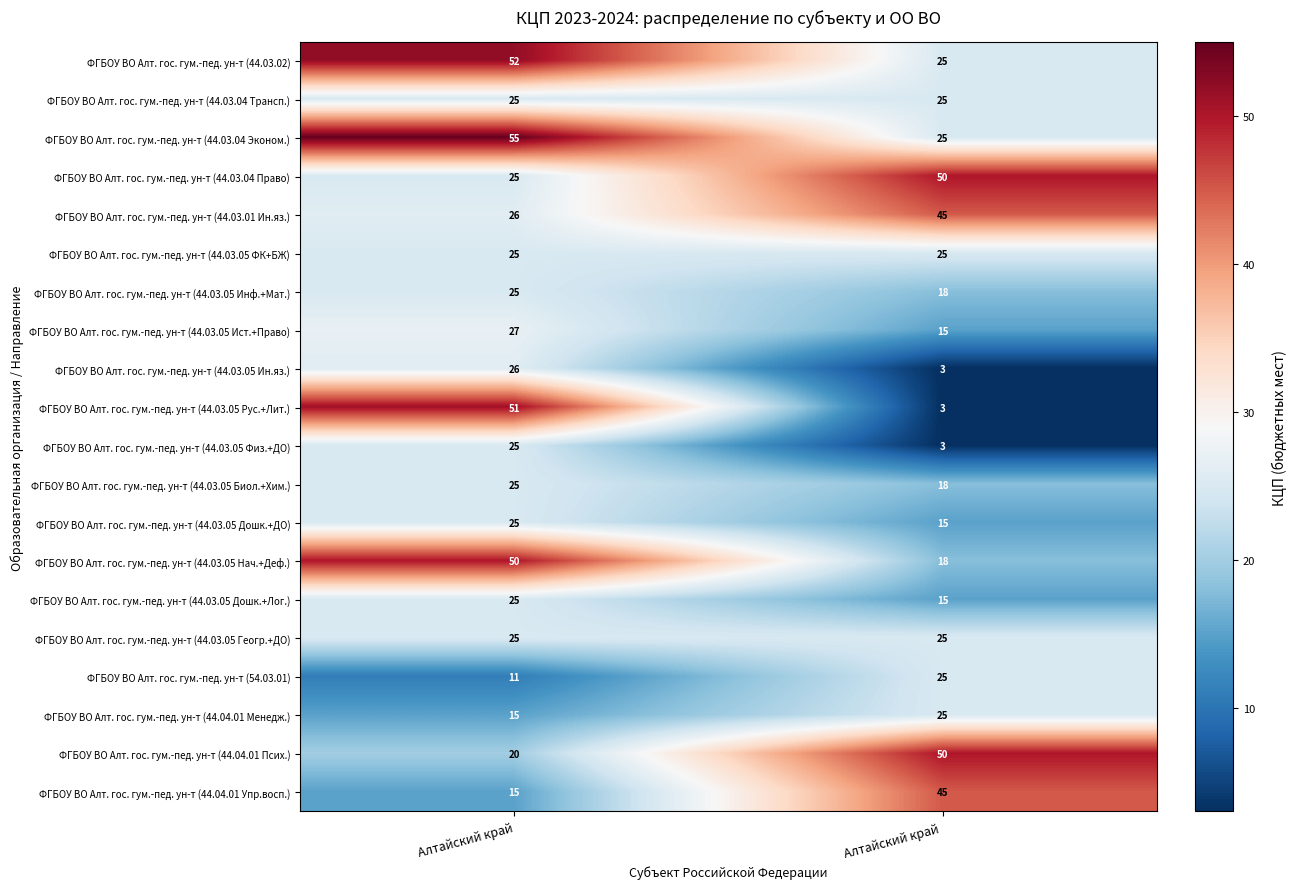

What is the difference between the maximum and minimum values in the ФГБОУ ВО Алт. гос. гум.-пед. ун-т (44.04.01 Упр.восп.) series?

30